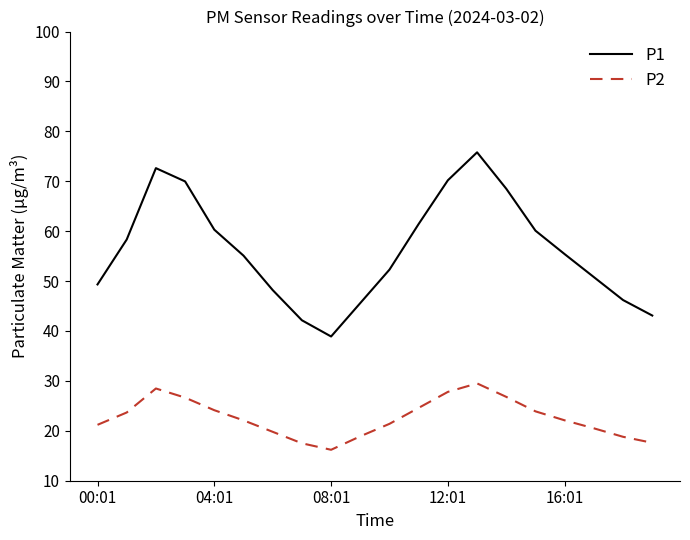

In P2, how many points are lower than both neighbors (excluding endpoints)?

1